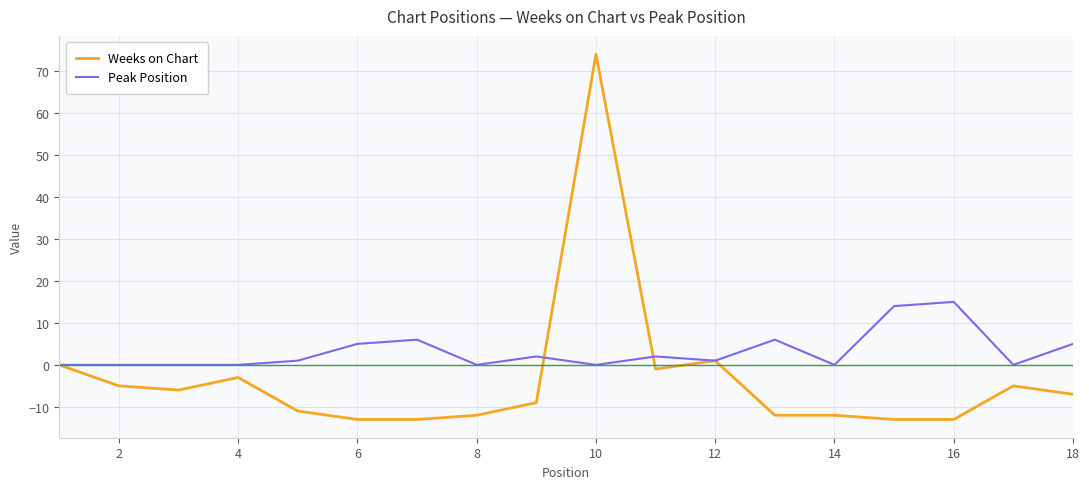

Reading right to left, list all the values displayed in this chart.

Weeks on Chart: -7	-5	-13	-13	-12	-12	1	-1	74	-9	-12	-13	-13	-11	-3	-6	-5	0
Peak Position: 5	0	15	14	0	6	1	2	0	2	0	6	5	1	0	0	0	0